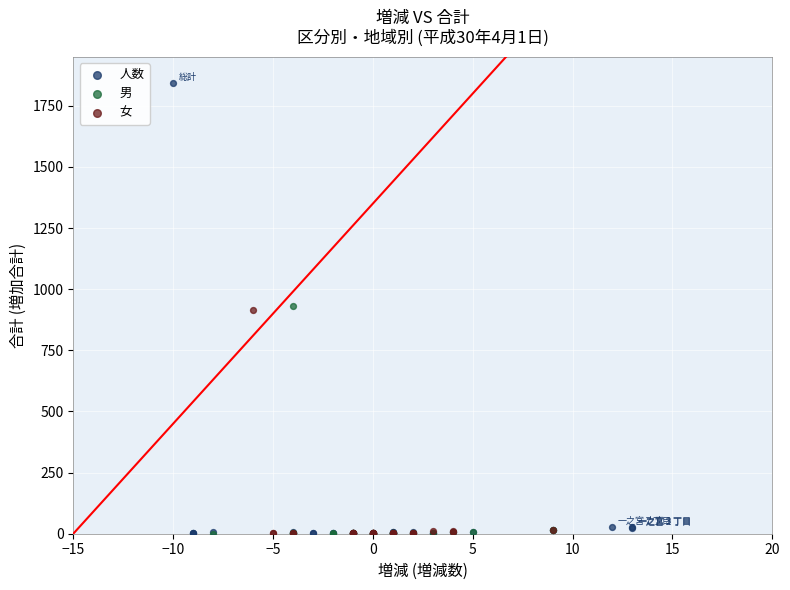

Which series has the largest Y range (max minus min)?

人数